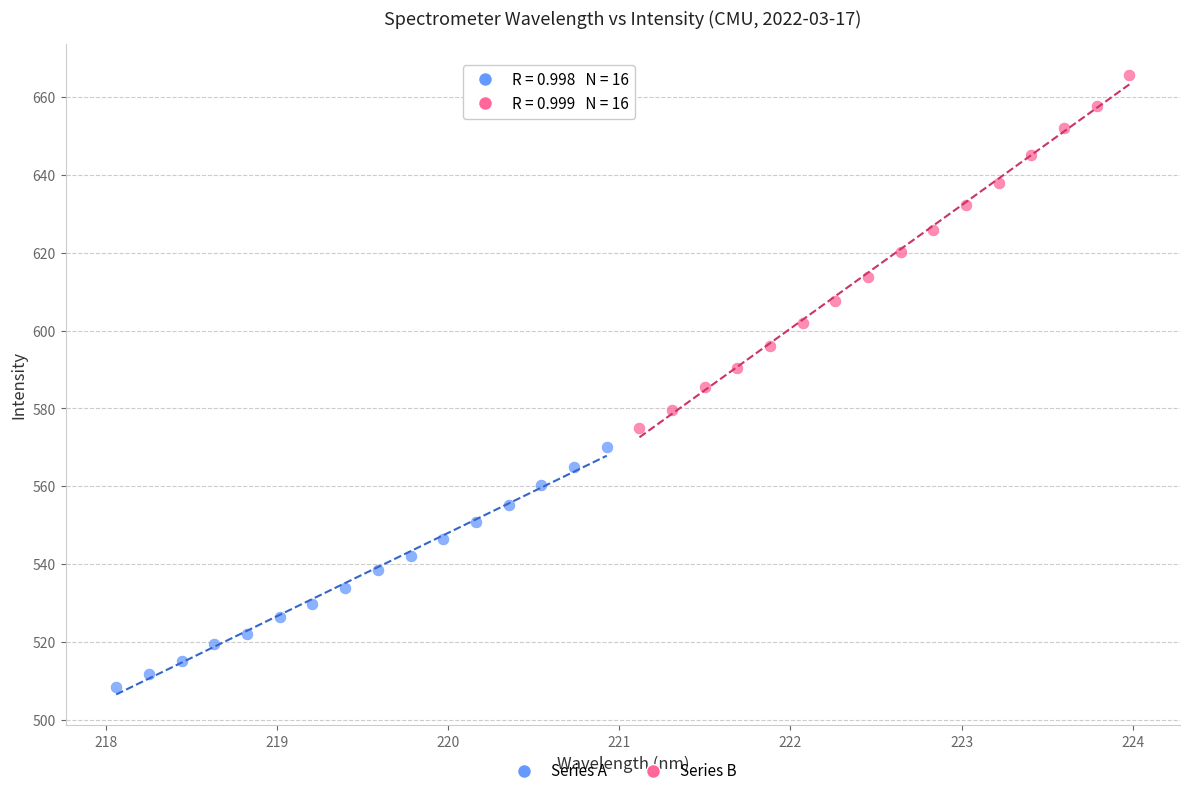

Which series contains the highest Y value?

Series B